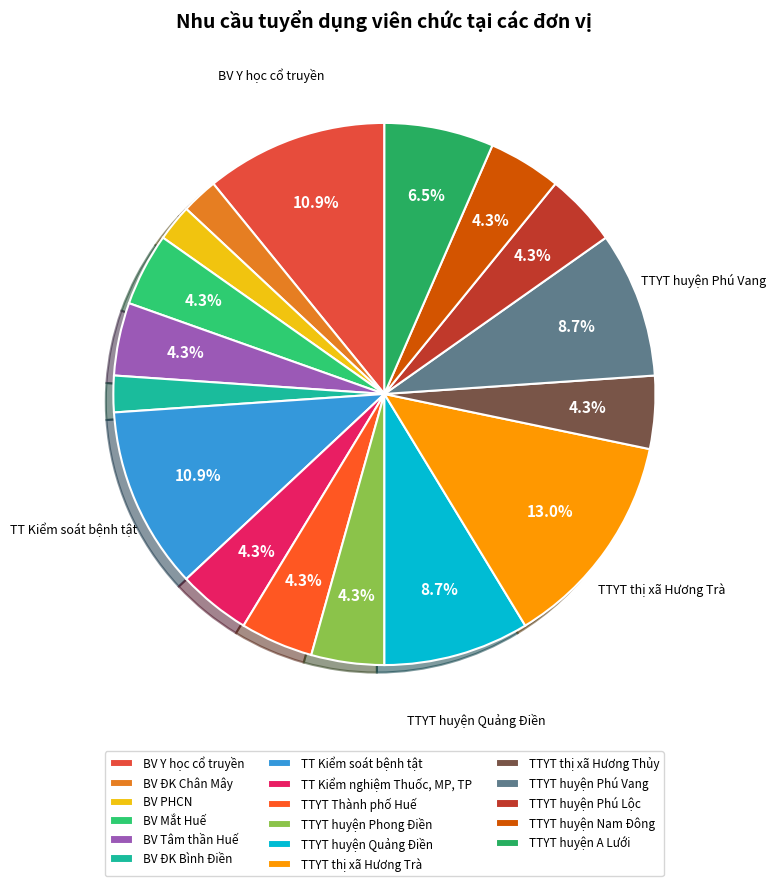

What portion of the pie excludes BV PHCN?

97.8%